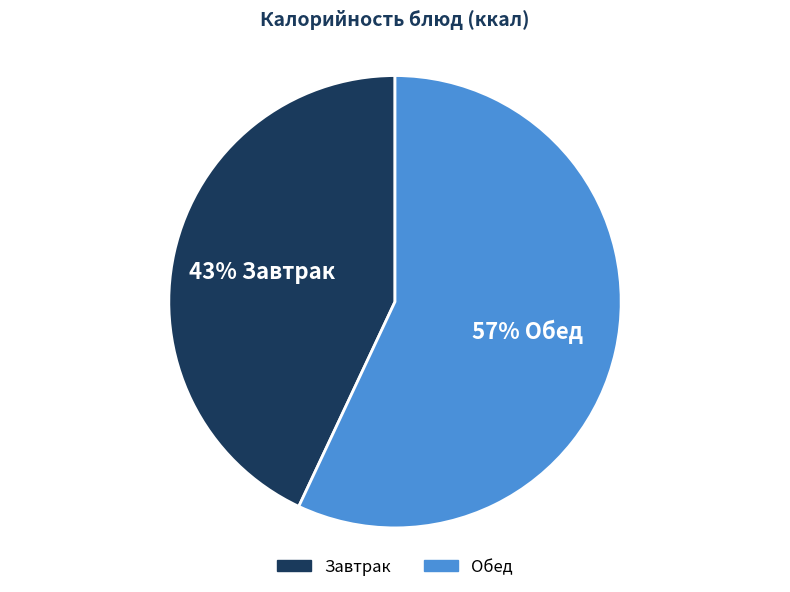

To the nearest percent, what is the difference between the largest and smallest slice percentages?

14%